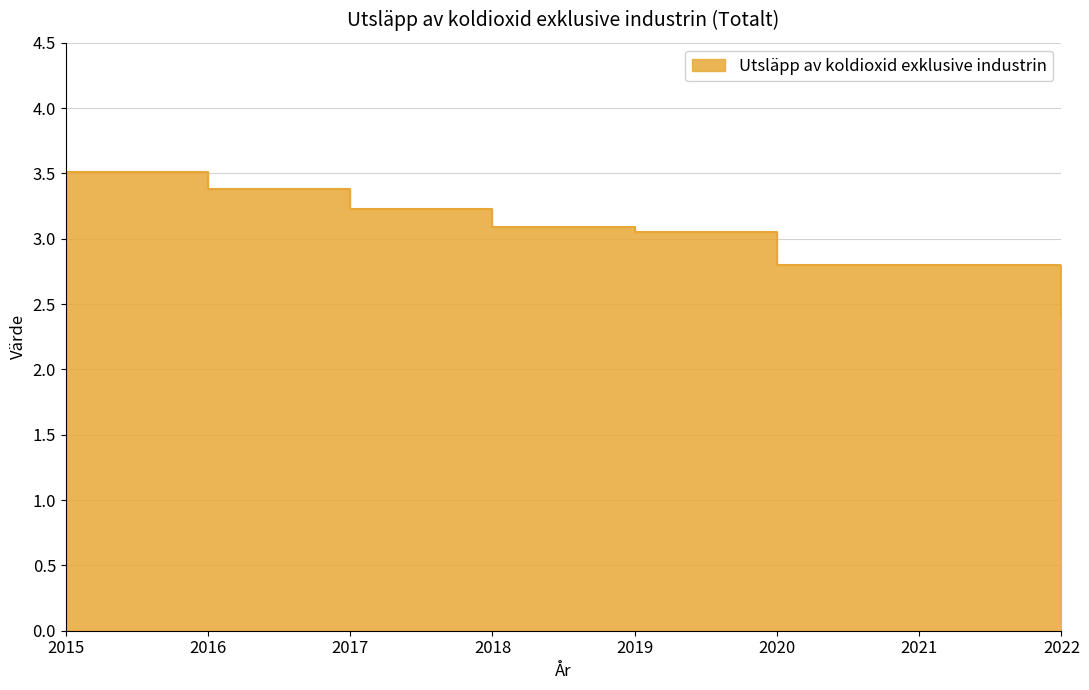

List the labels in order of value, largest first.

2015, 2016, 2017, 2018, 2019, 2020, 2021, 2022